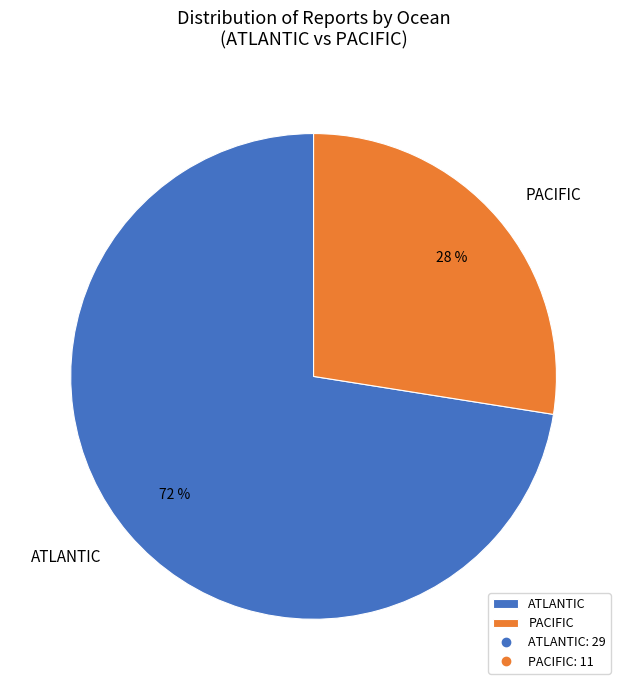

To the nearest percent, what portion does ATLANTIC represent?

72%